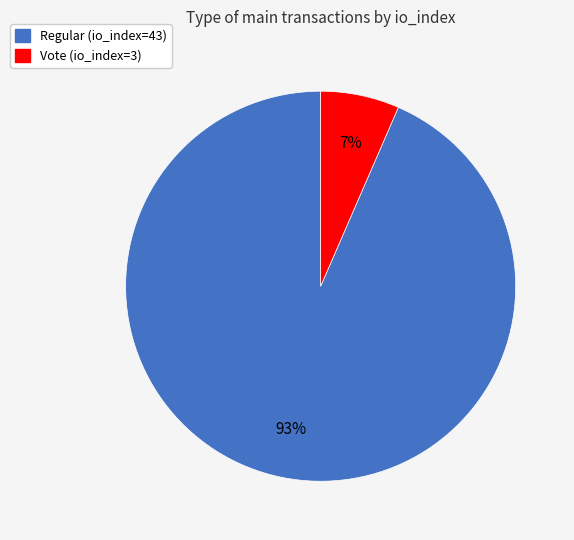

Is the sum of Regular (io_index=43) and Vote (io_index=3) greater than half?

Yes